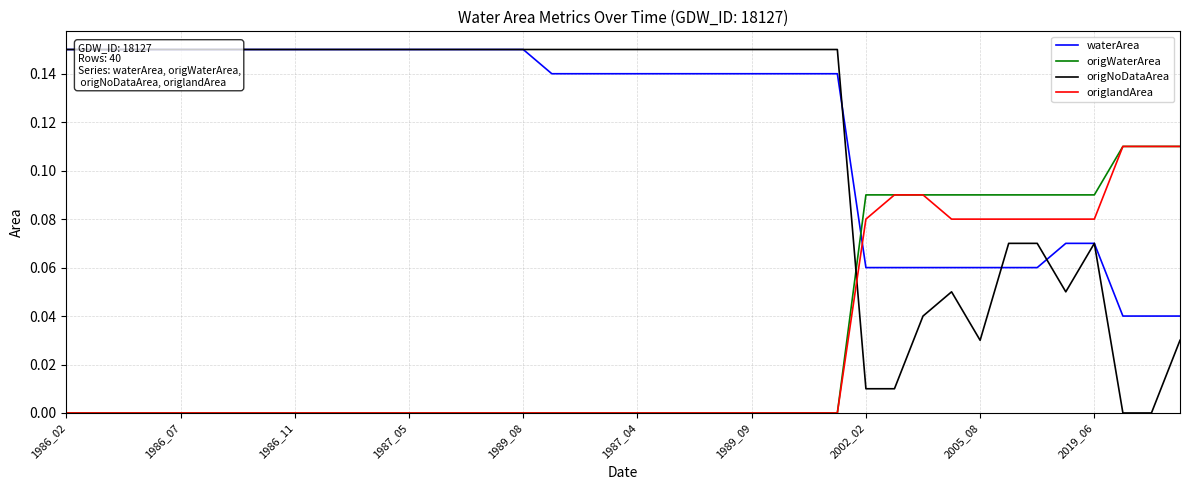

Is the value of origlandArea at 39 greater than the value of origNoDataArea at 2002_02?

No